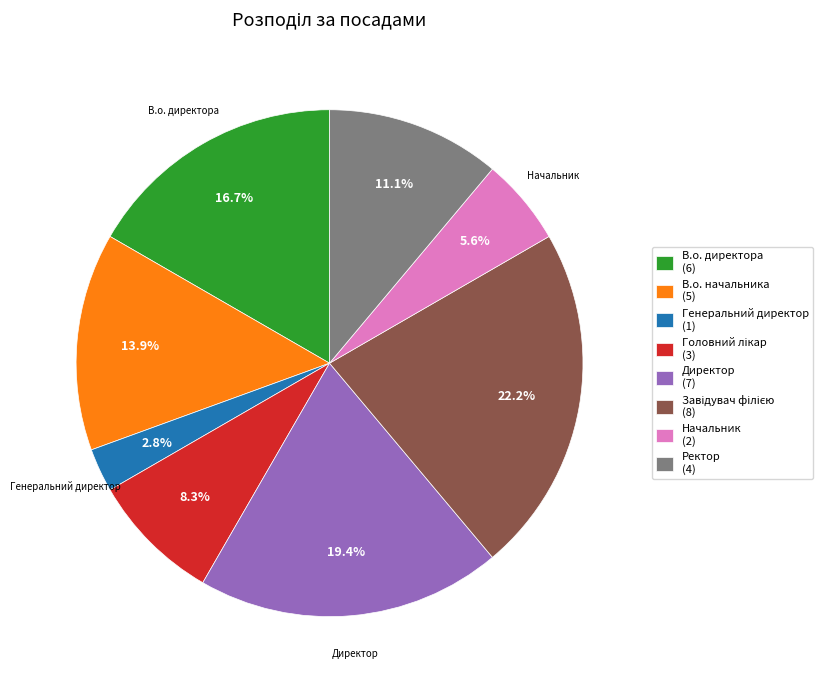

Is there a majority slice in this chart?

No